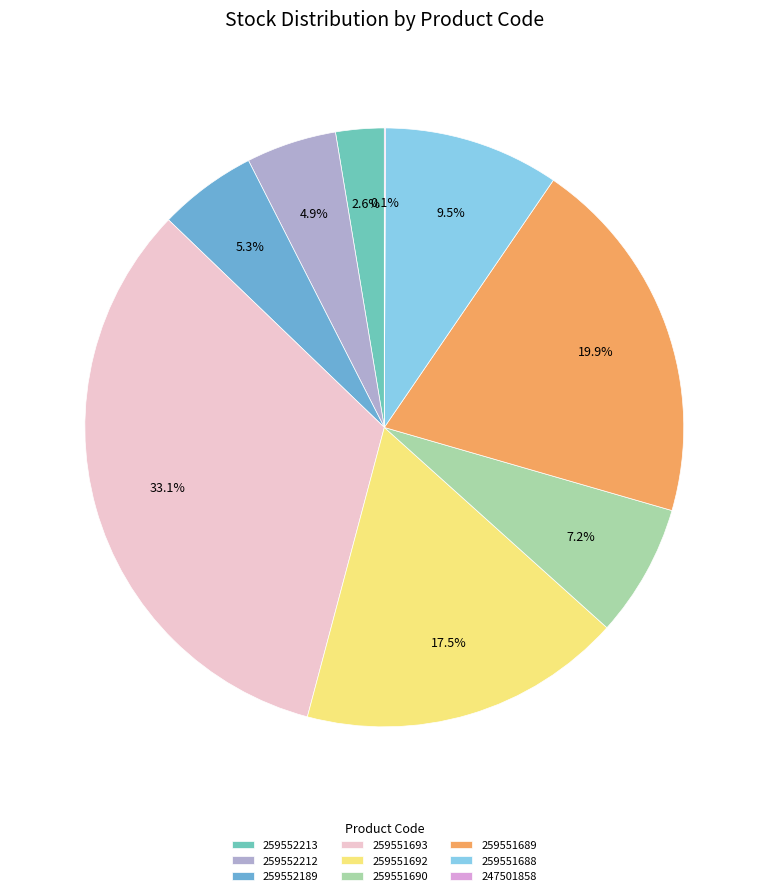

Which category has the biggest portion of the pie?

259551693